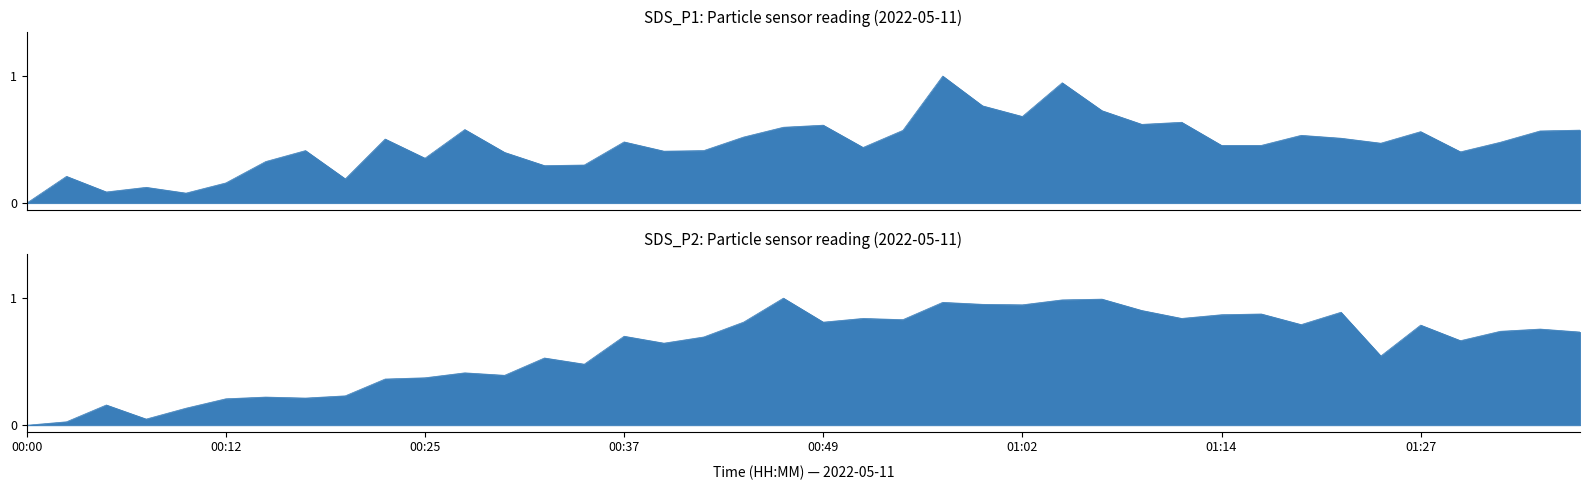

Which series has the largest range (max minus min)?

SDS_P1